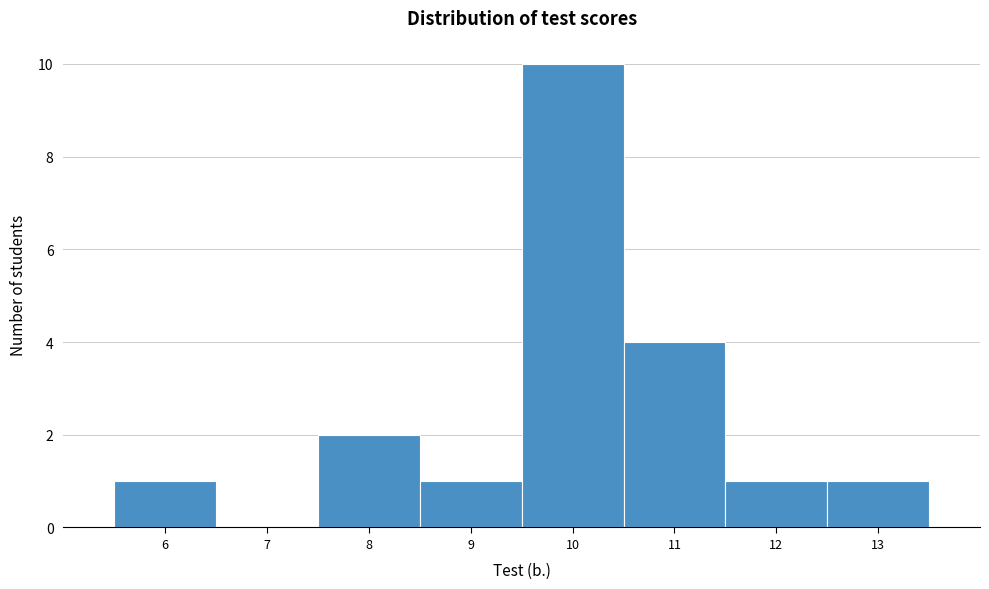

Reading left to right, transcribe this chart: for each bar, give the range it covers on the x-axis and its height. The values are not printed on the chart, so give them approximately, as read against the axis.

5.5 to 6.5: 1
6.5 to 7.5: 0
7.5 to 8.5: 2
8.5 to 9.5: 1
9.5 to 10.5: 10
10.5 to 11.5: 4
11.5 to 12.5: 1
12.5 to 13.5: 1